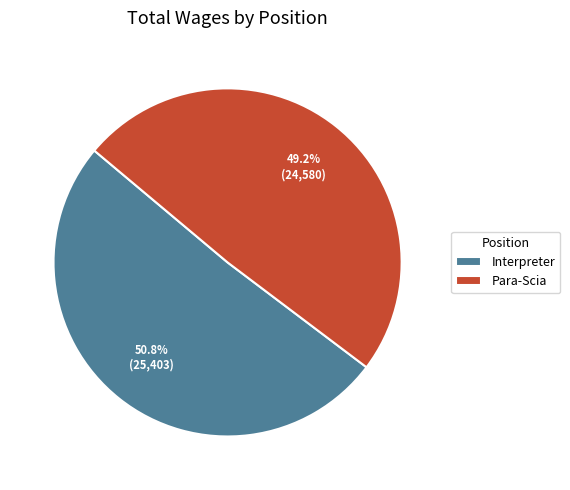

Does Para-Scia account for over 50% of the chart?

No